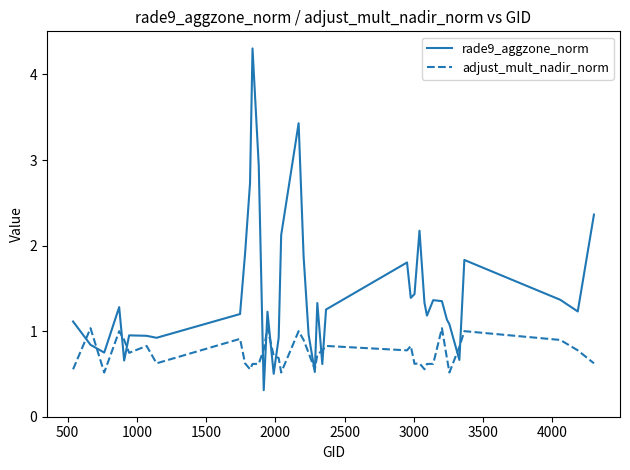

What is the maximum value for rade9_aggzone_norm?

4.3